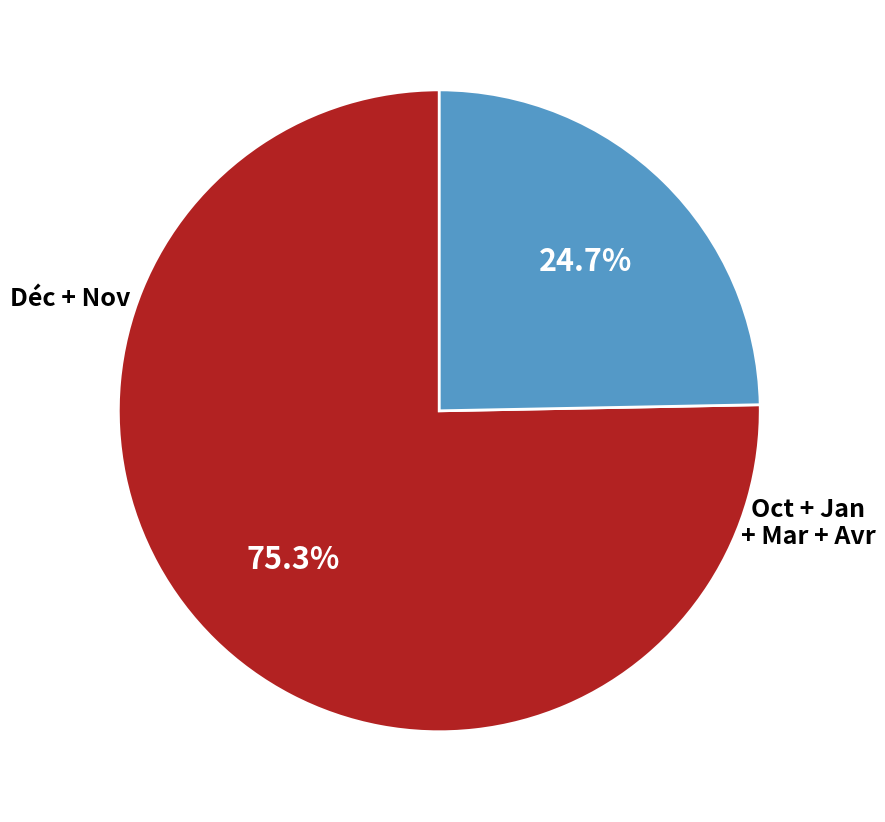

Does any single category account for the majority?

Yes